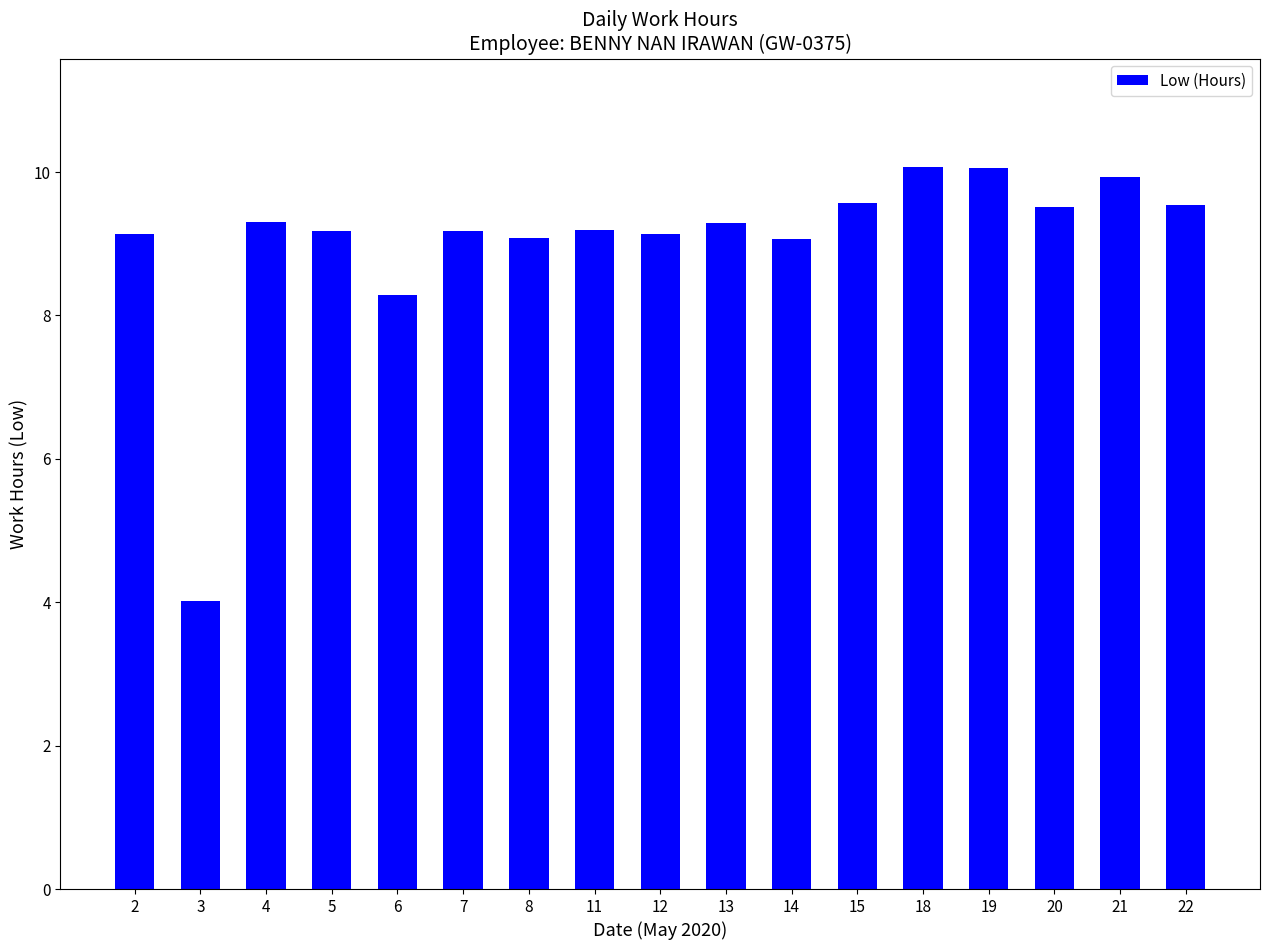

What is the value of the 14th bar from the left?

10.1